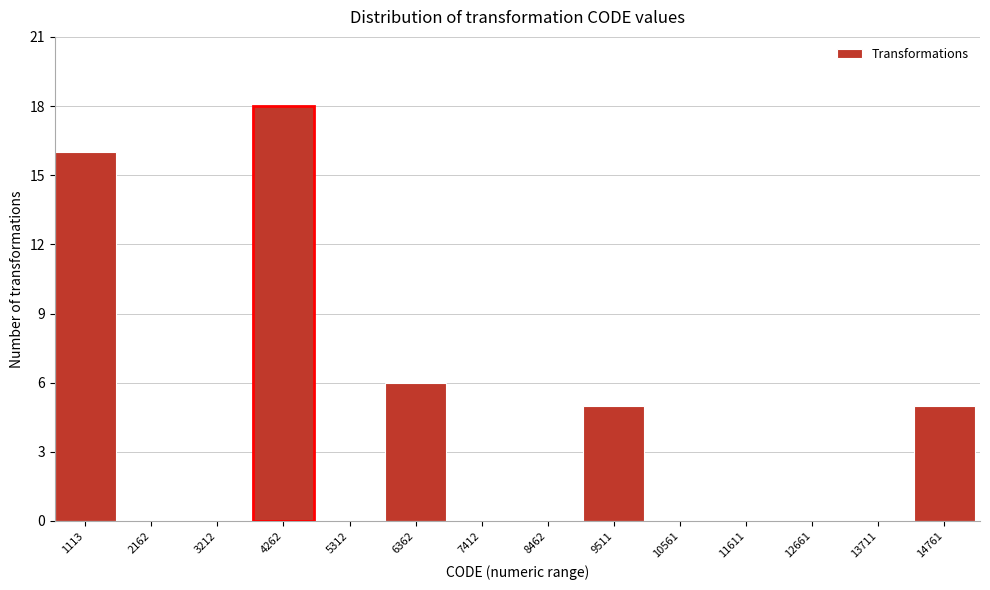

Reading left to right, list all the values displayed in this chart.

1113=16	2162=0	3212=0	4262=18	5312=0	6362=6	7412=0	8462=0	9511=5	10561=0	11611=0	12661=0	13711=0	14761=5